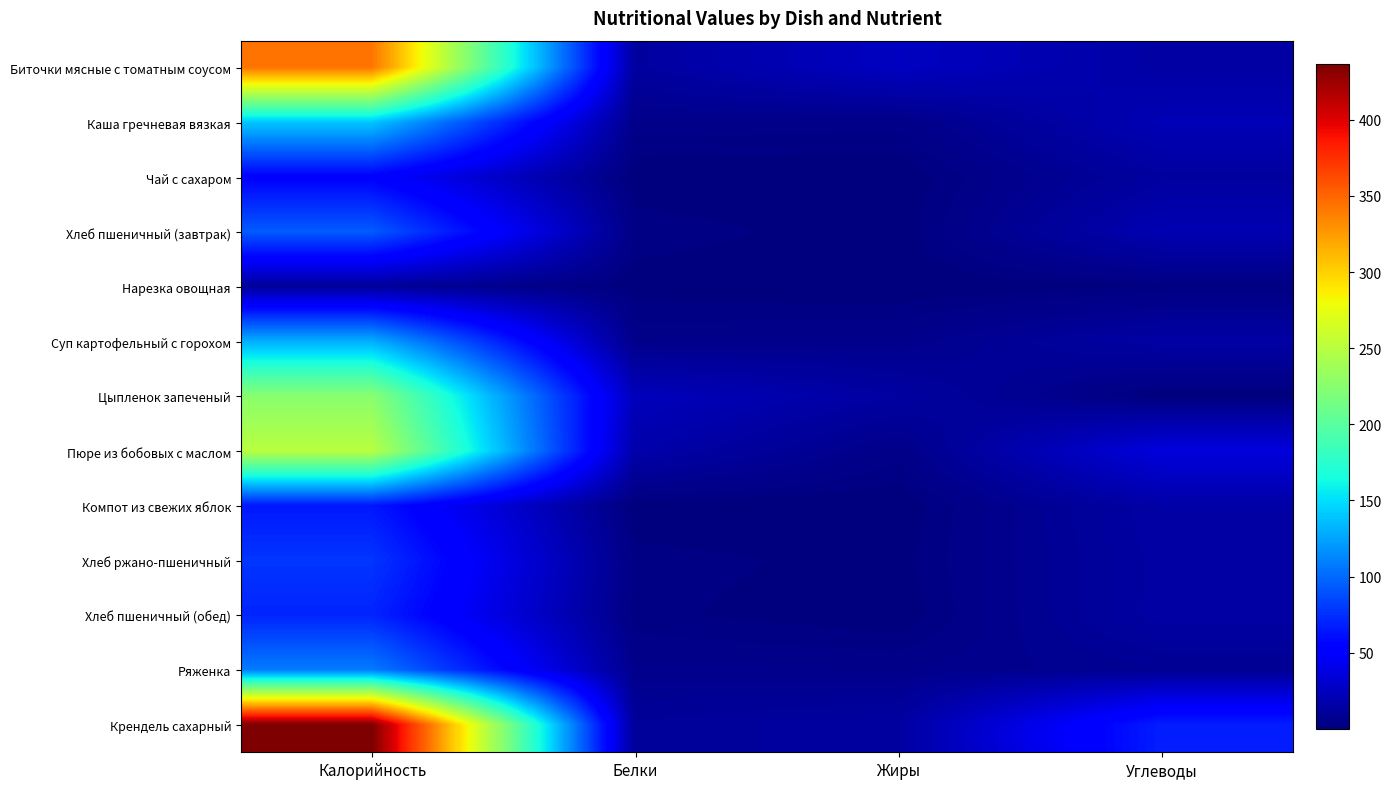

How many distinct data groups are displayed?

13